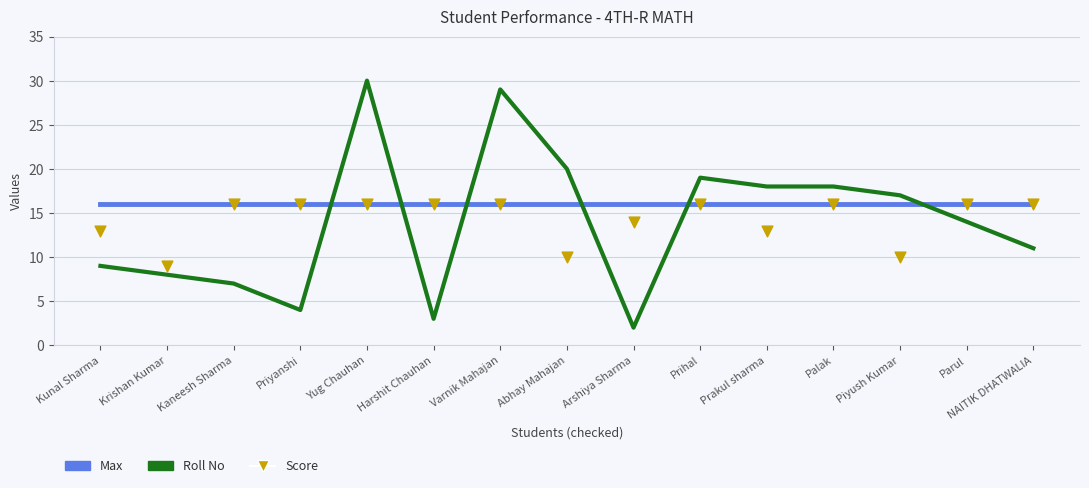

At which category is the sum across all series the highest?

Yug Chauhan